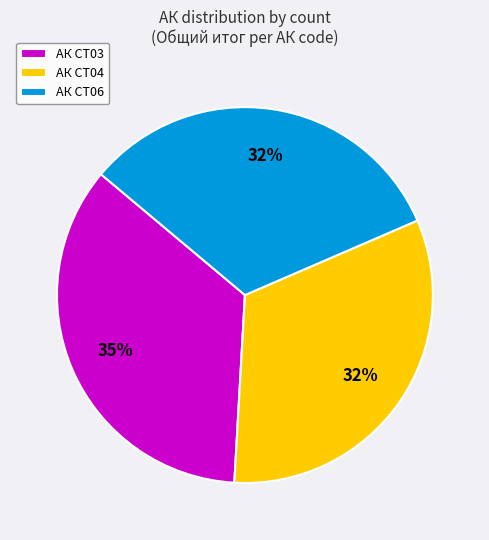

What is the largest slice in the pie chart?

АК CT03